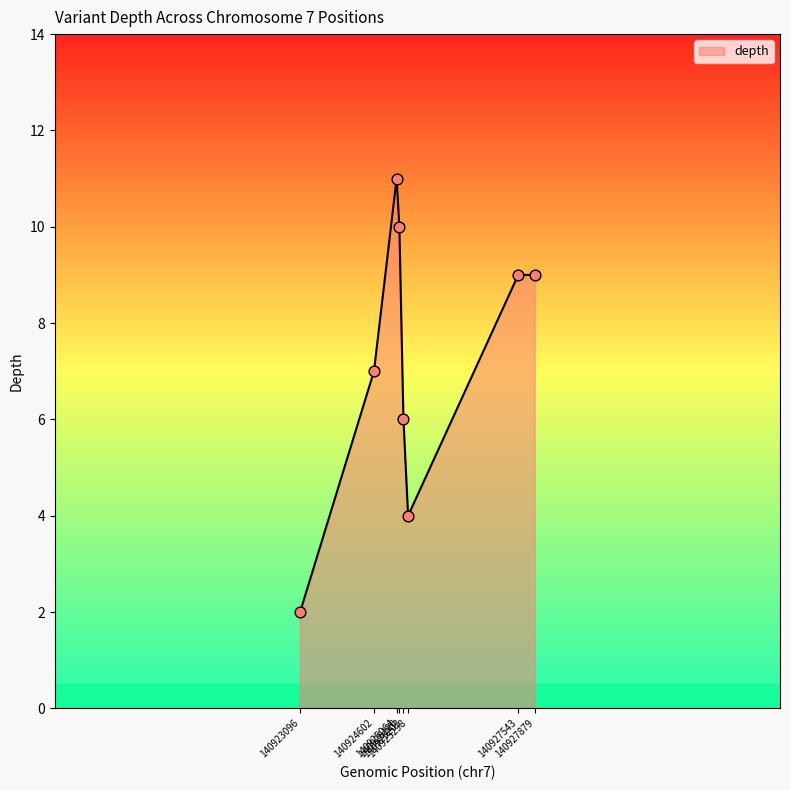

How many interior local valleys (lower than both neighbors) does the data have?

1